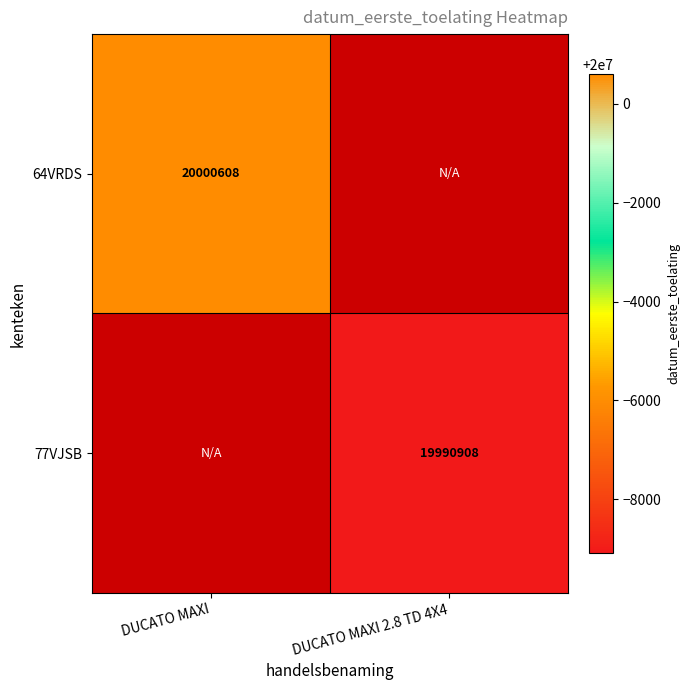

Is the value of 64VRDS at DUCATO MAXI greater than the value of 77VJSB at DUCATO MAXI 2.8 TD 4X4?

Yes